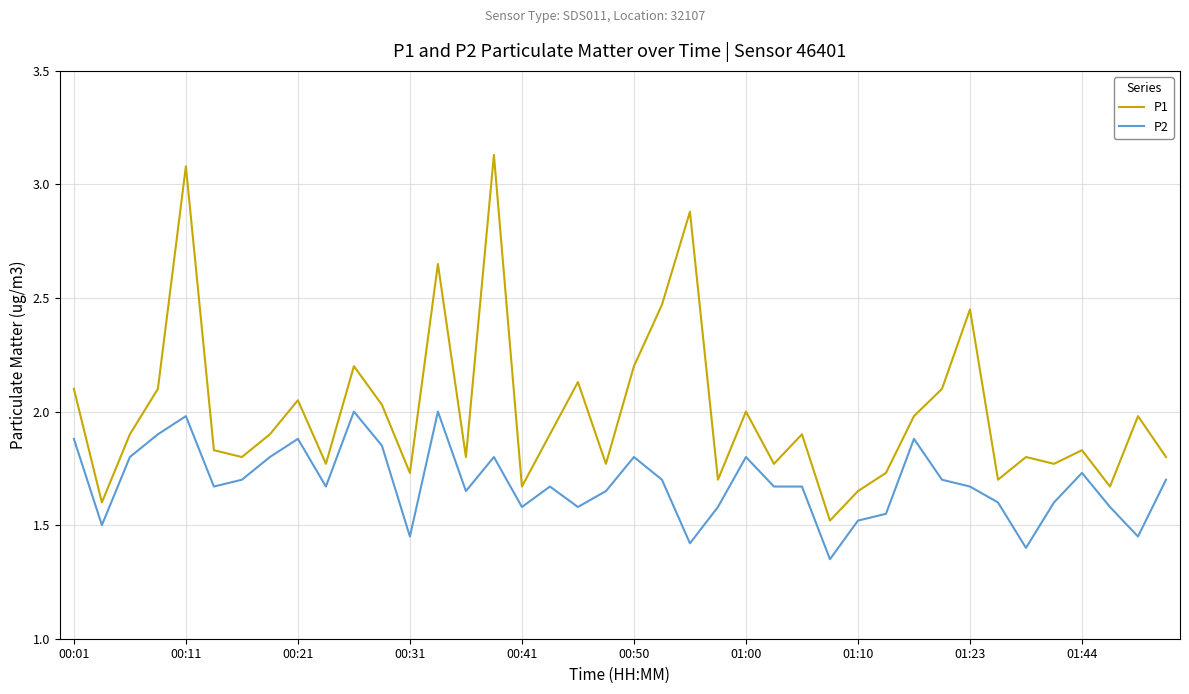

What is the sum of all P1 values?

80.0